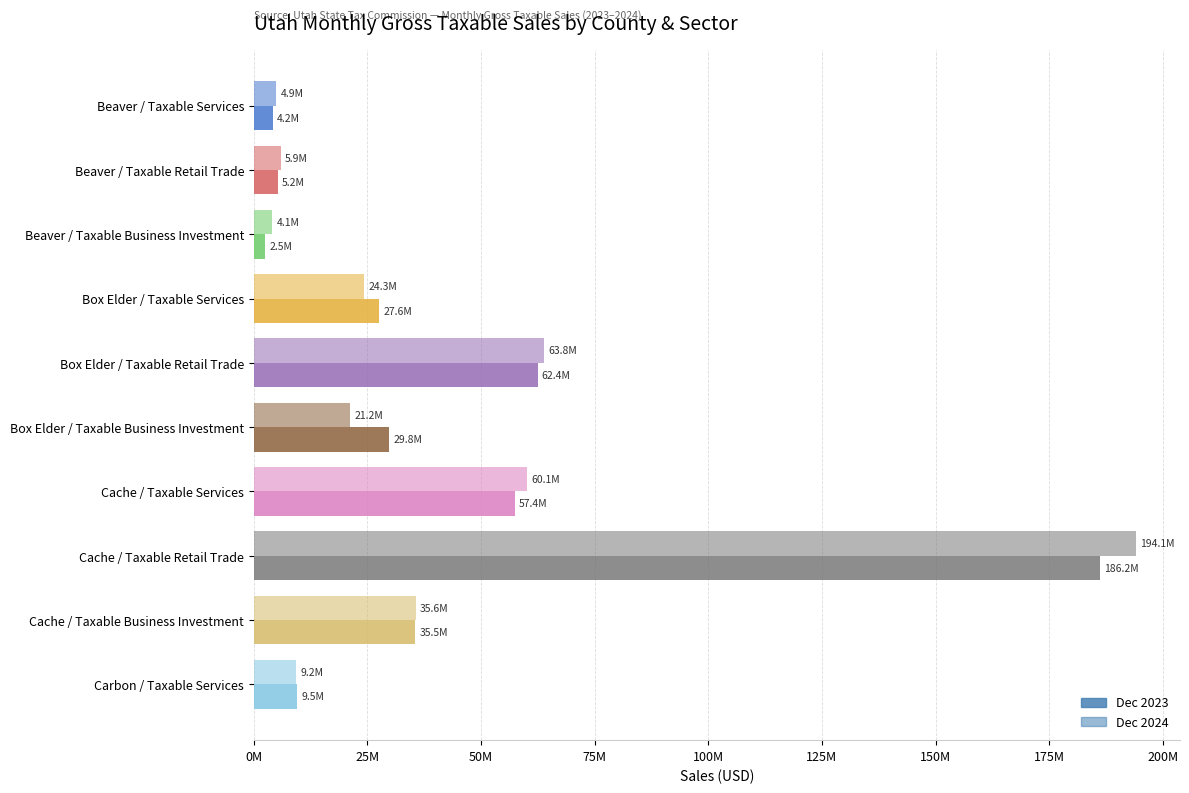

List the series in order of their peak value, lowest first.

Dec 2023, Dec 2024